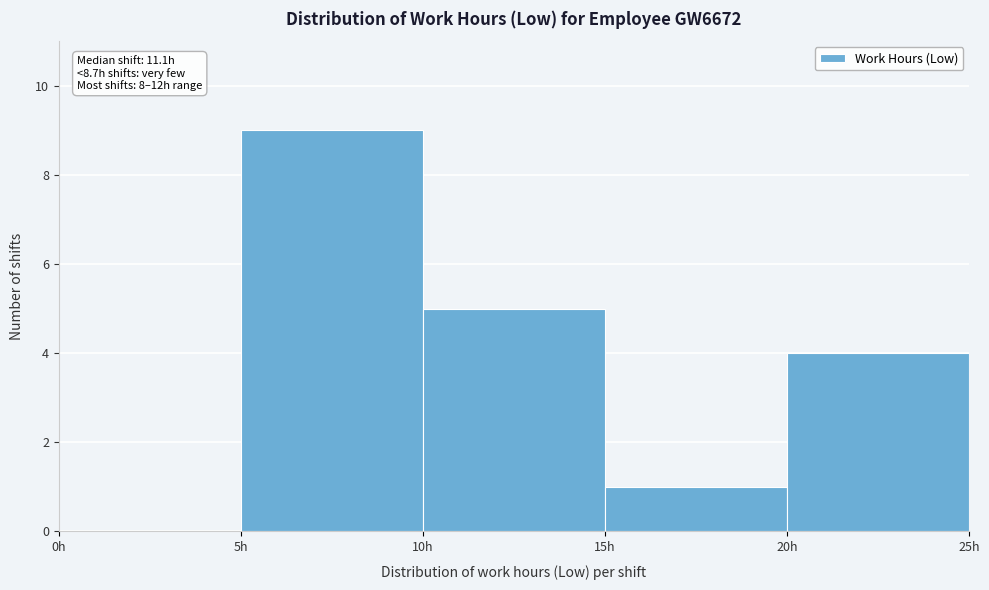

Which range on the x-axis has the tallest bar?

5 to 10